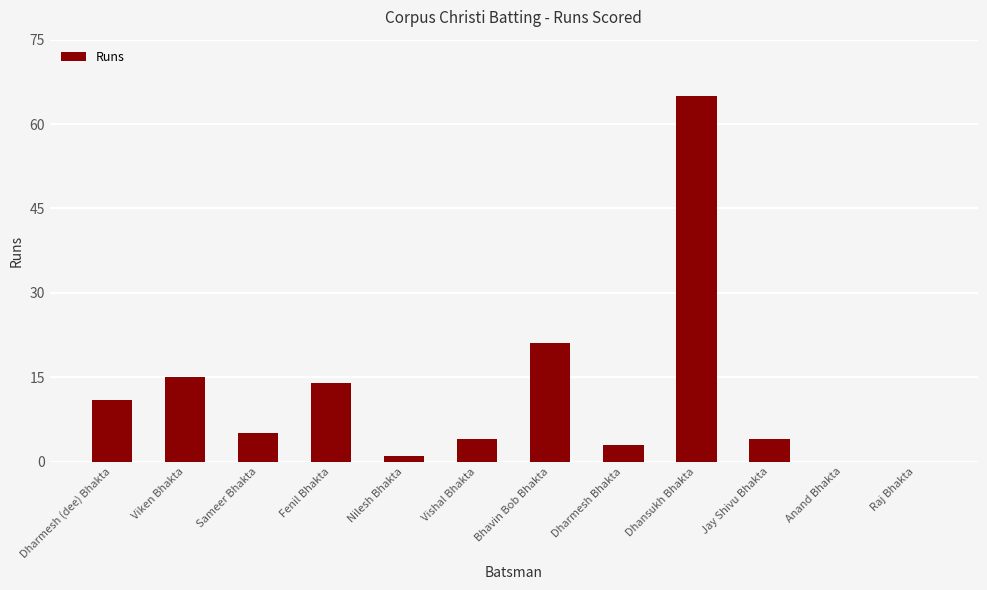

At which label is the value closest to 32?

Bhavin Bob Bhakta